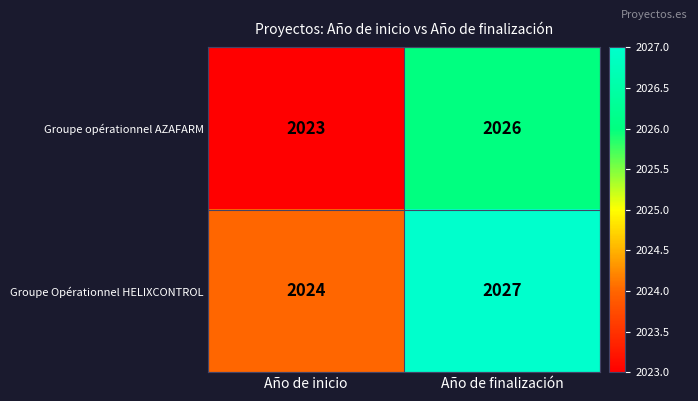

Which series has the largest total across all categories?

Groupe Opérationnel HELIXCONTROL